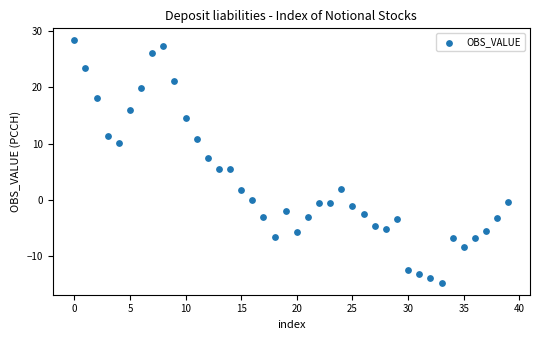

What is the range of Y values (max minus min)?

42.9